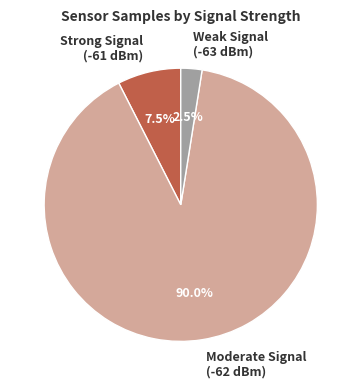

What is the largest slice in the pie chart?

Moderate Signal (-62 dBm)